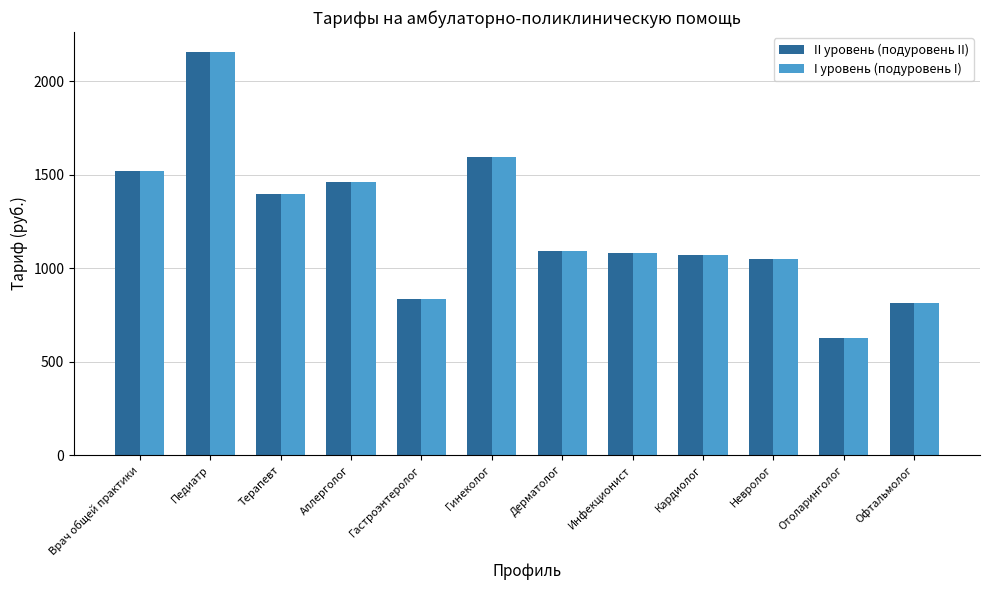

What is the sum of all I уровень (подуровень I) values?

14700.8